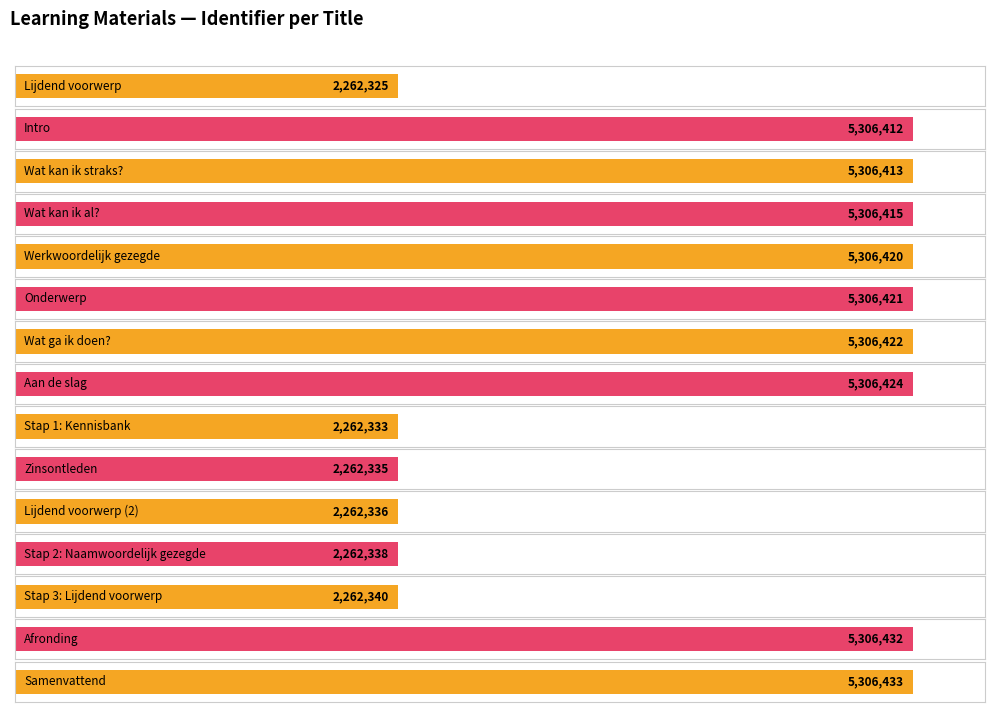

List the labels in order of value, smallest first.

Lijdend voorwerp, Stap 1: Kennisbank, Zinsontleden, Lijdend voorwerp (2), Stap 2: Naamwoordelijk gezegde, Stap 3: Lijdend voorwerp, Intro, Wat kan ik straks?, Wat kan ik al?, Werkwoordelijk gezegde, Onderwerp, Wat ga ik doen?, Aan de slag, Afronding, Samenvattend